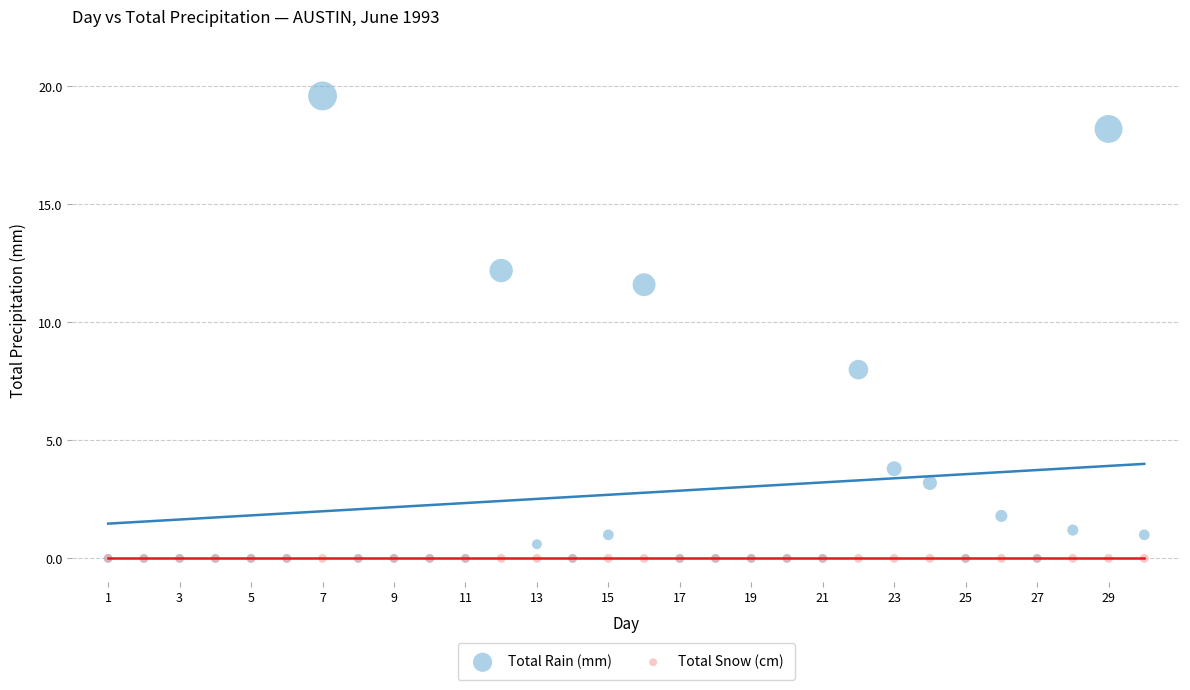

In the Total Rain (mm) series, what Y value is closest to 9?

8.0